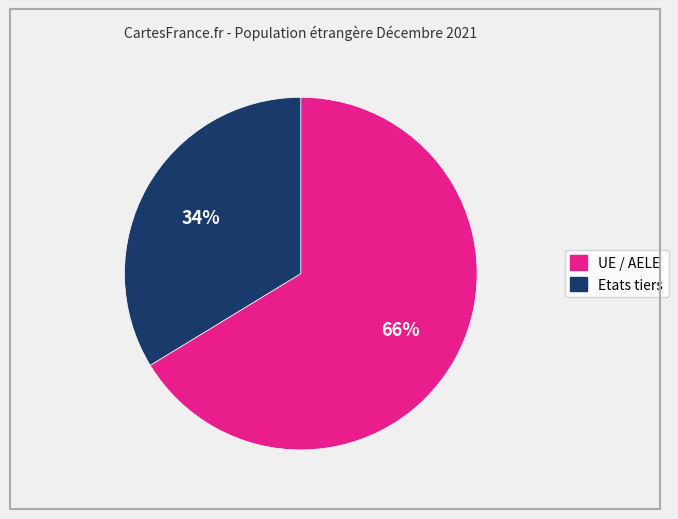

Do UE / AELE and Etats tiers together represent more than half of the pie?

Yes